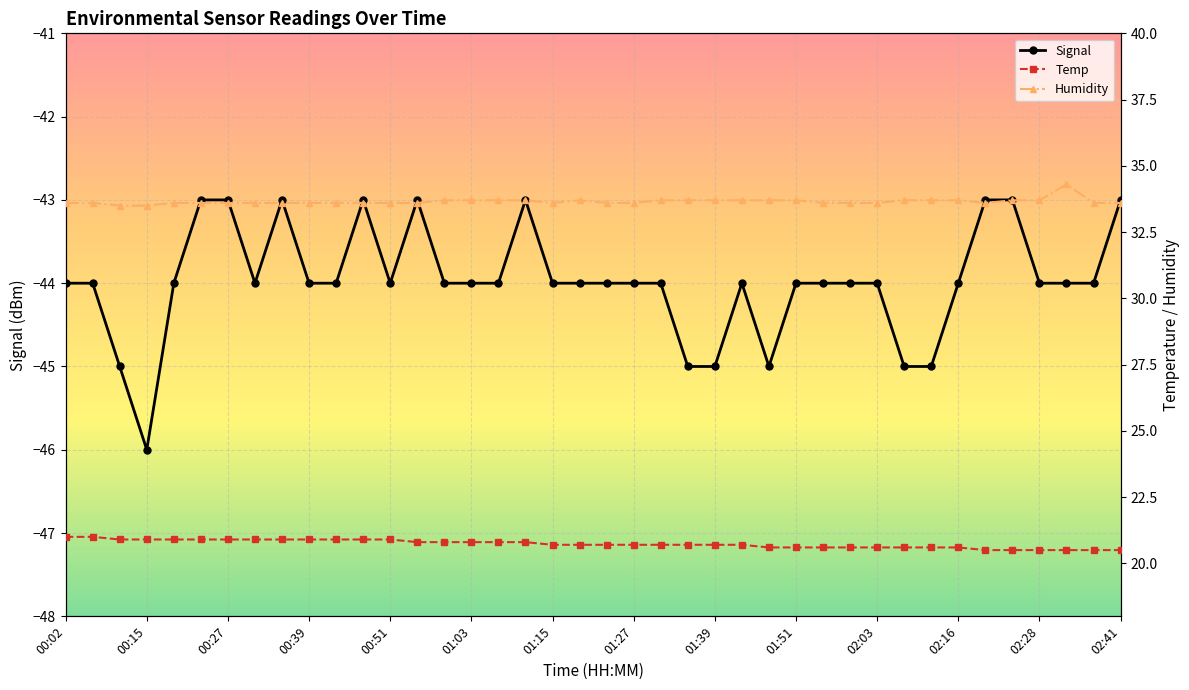

True or false: Temp and Signal cross at least once.

False